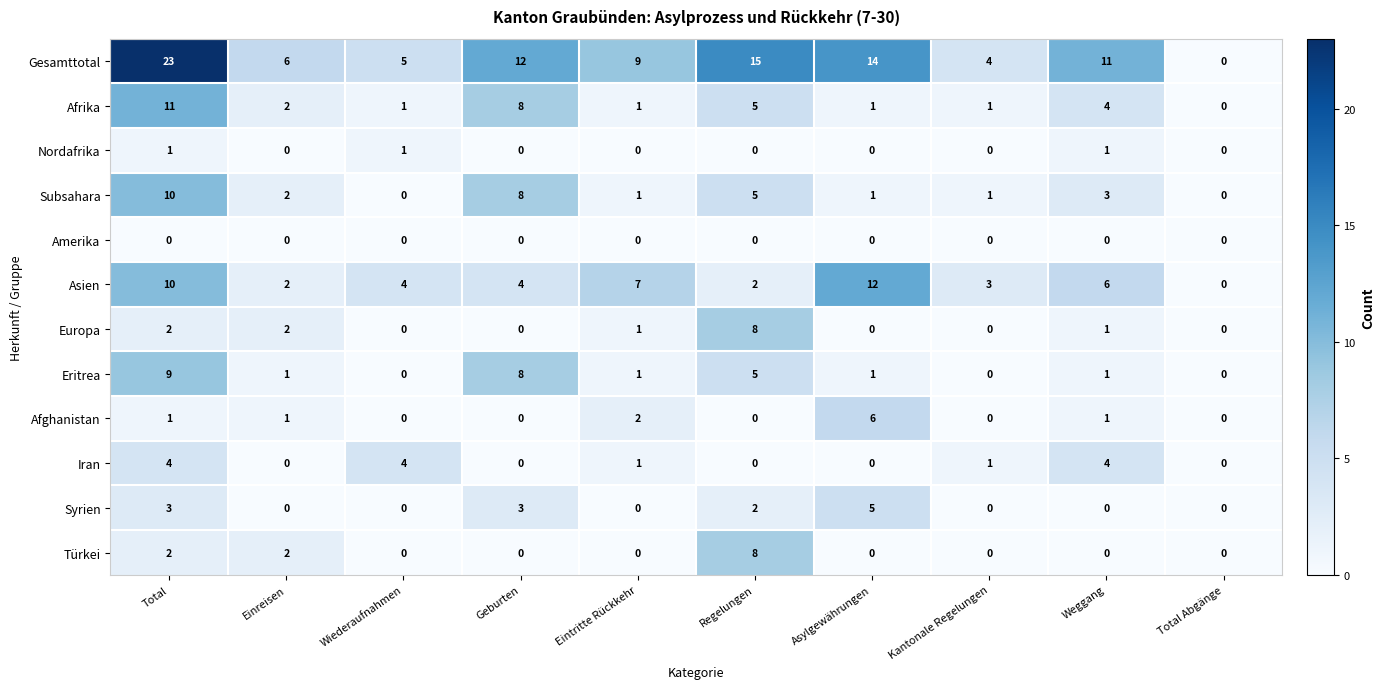

What is the difference between the maximum and second lowest values in the Asien series?

10